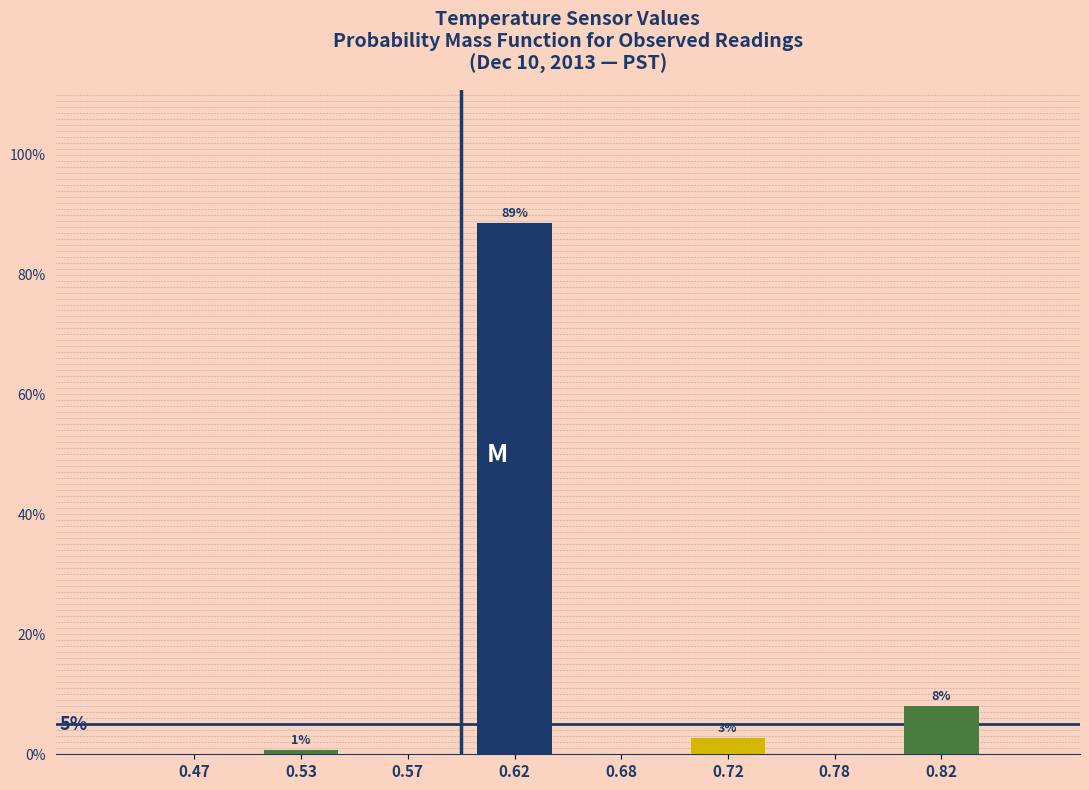

Are the bars horizontal?

No